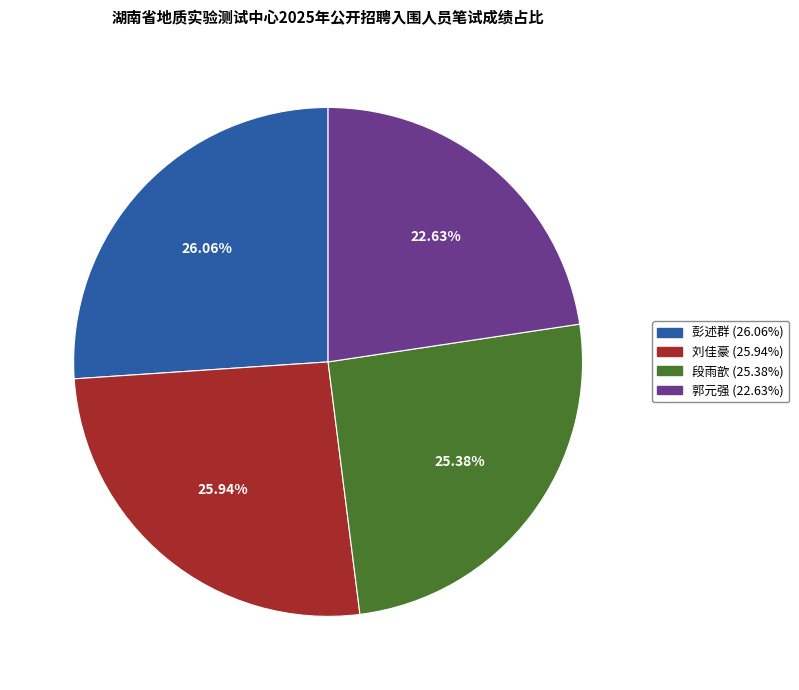

To the nearest percent, what portion does 彭述群 represent?

26%